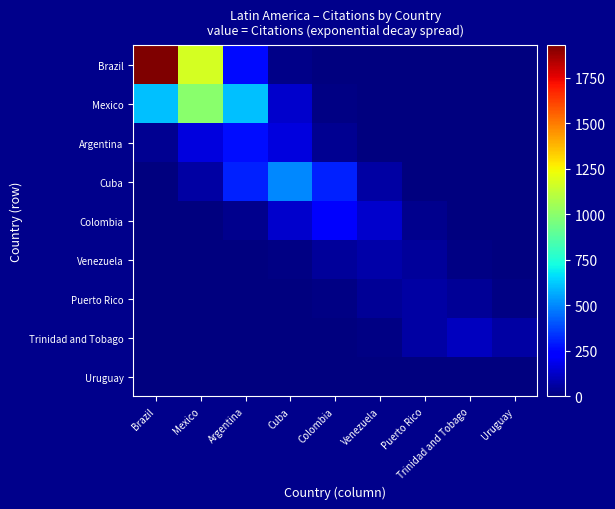

List the series in order of their peak value, lowest first.

Uruguay, Puerto Rico, Venezuela, Trinidad and Tobago, Colombia, Argentina, Cuba, Mexico, Brazil